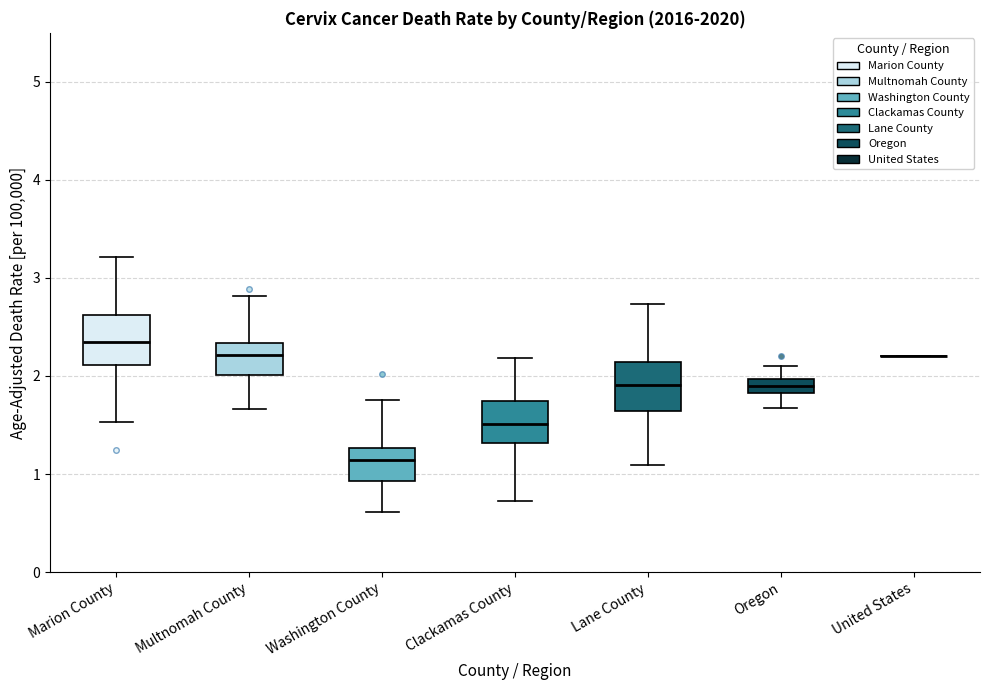

Where is the upper edge of the box for Lane County on the y-axis? The values are not printed on the chart, so give them approximately, as read against the axis.

2.1